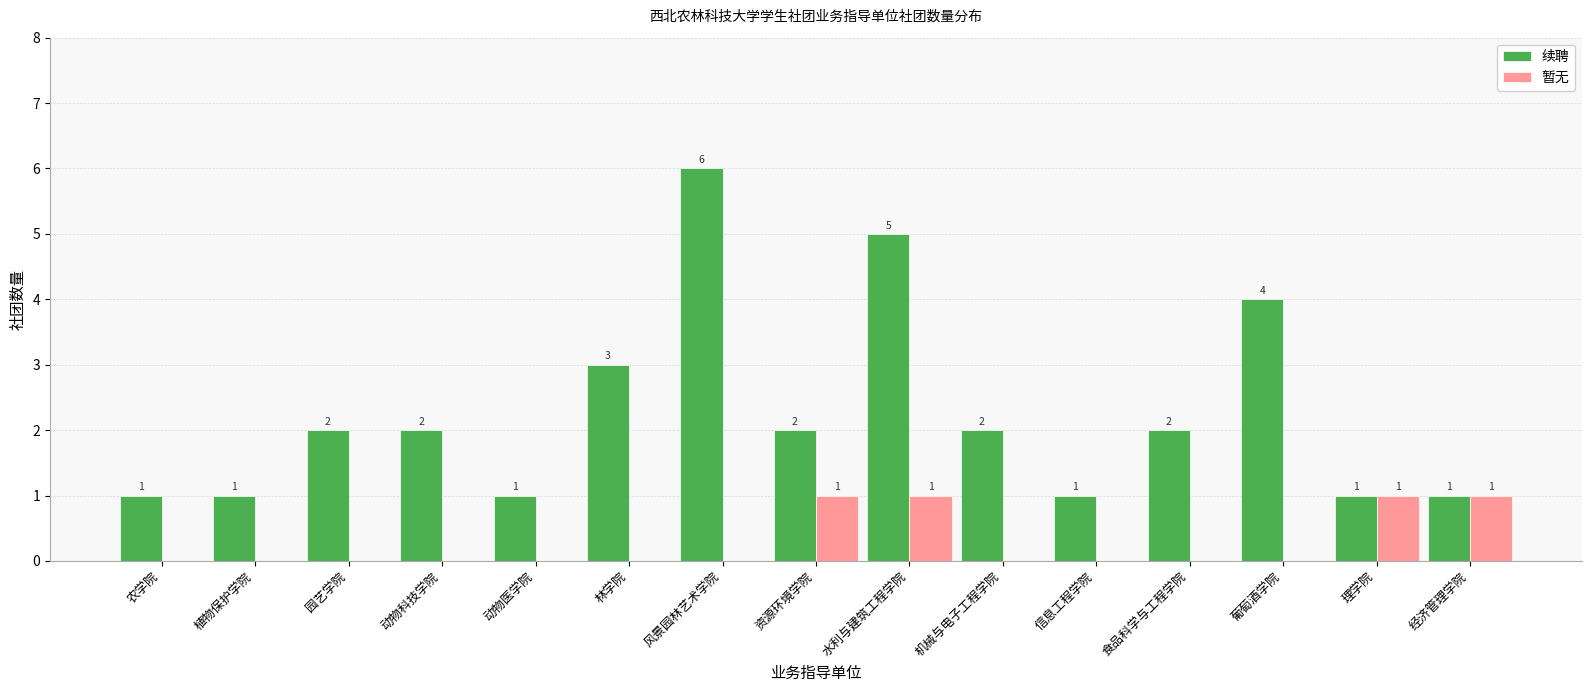

Reading right to left, what are all the values shown in this chart?

续聘: 经济管理学院=1	理学院=1	葡萄酒学院=4	食品科学与工程学院=2	信息工程学院=1	机械与电子工程学院=2	水利与建筑工程学院=5	资源环境学院=2	风景园林艺术学院=6	林学院=3	动物医学院=1	动物科技学院=2	园艺学院=2	植物保护学院=1	农学院=1
暂无: 经济管理学院=1	理学院=1	葡萄酒学院=0	食品科学与工程学院=0	信息工程学院=0	机械与电子工程学院=0	水利与建筑工程学院=1	资源环境学院=1	风景园林艺术学院=0	林学院=0	动物医学院=0	动物科技学院=0	园艺学院=0	植物保护学院=0	农学院=0